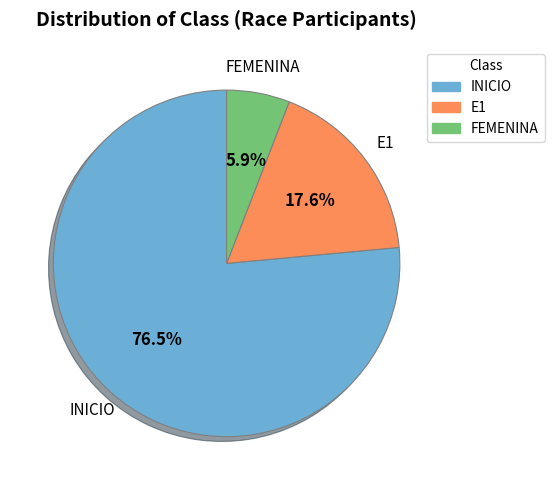

Which slice represents more than half of the pie?

INICIO